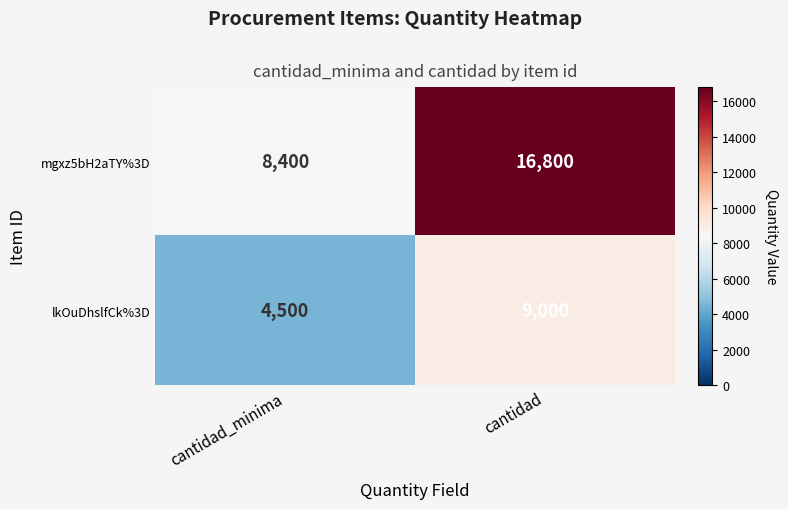

The value of mgxz5bH2aTY%3D at cantidad_minima is 3241. True or false?

False